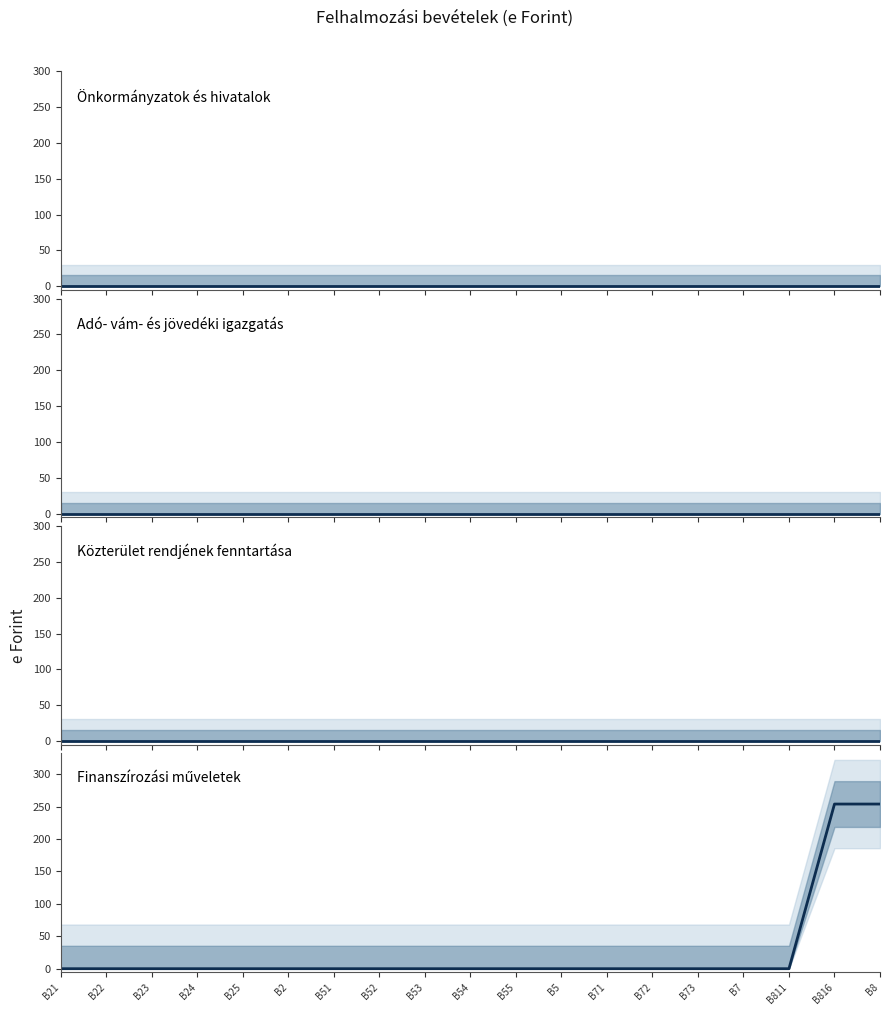

Count the number of data series in this chart.

4